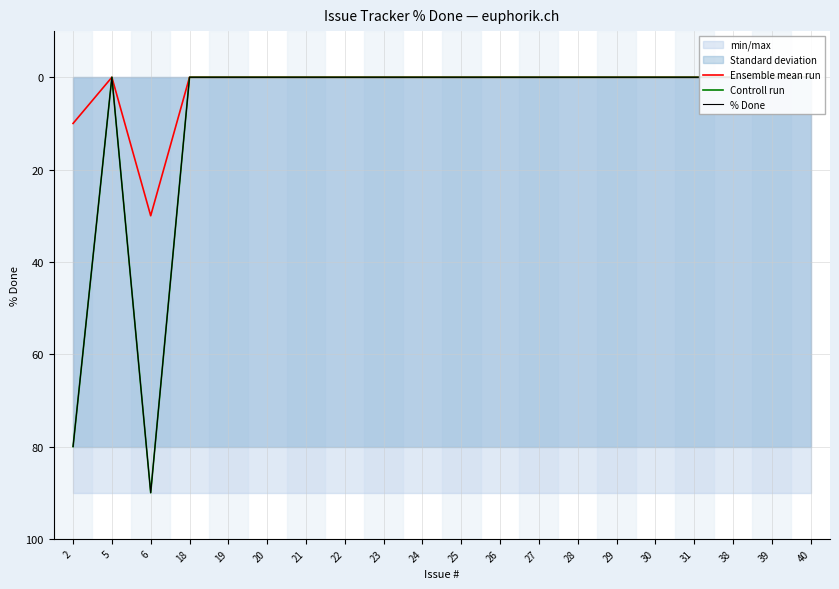

The % Done series shows 0 at 5. True or false?

True